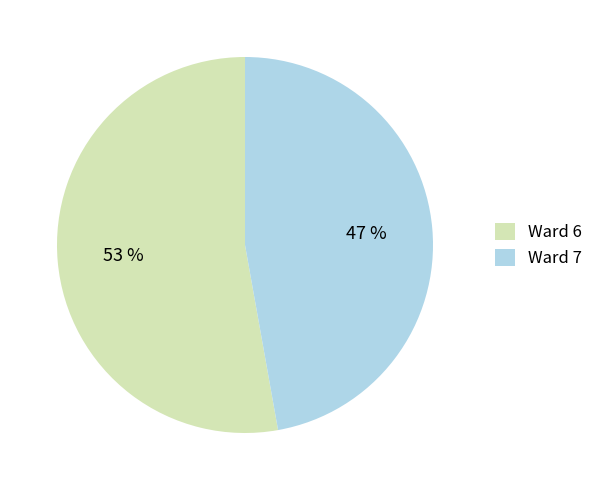

What is the ratio of the value at Ward 7 to the value at Ward 6?

0.9